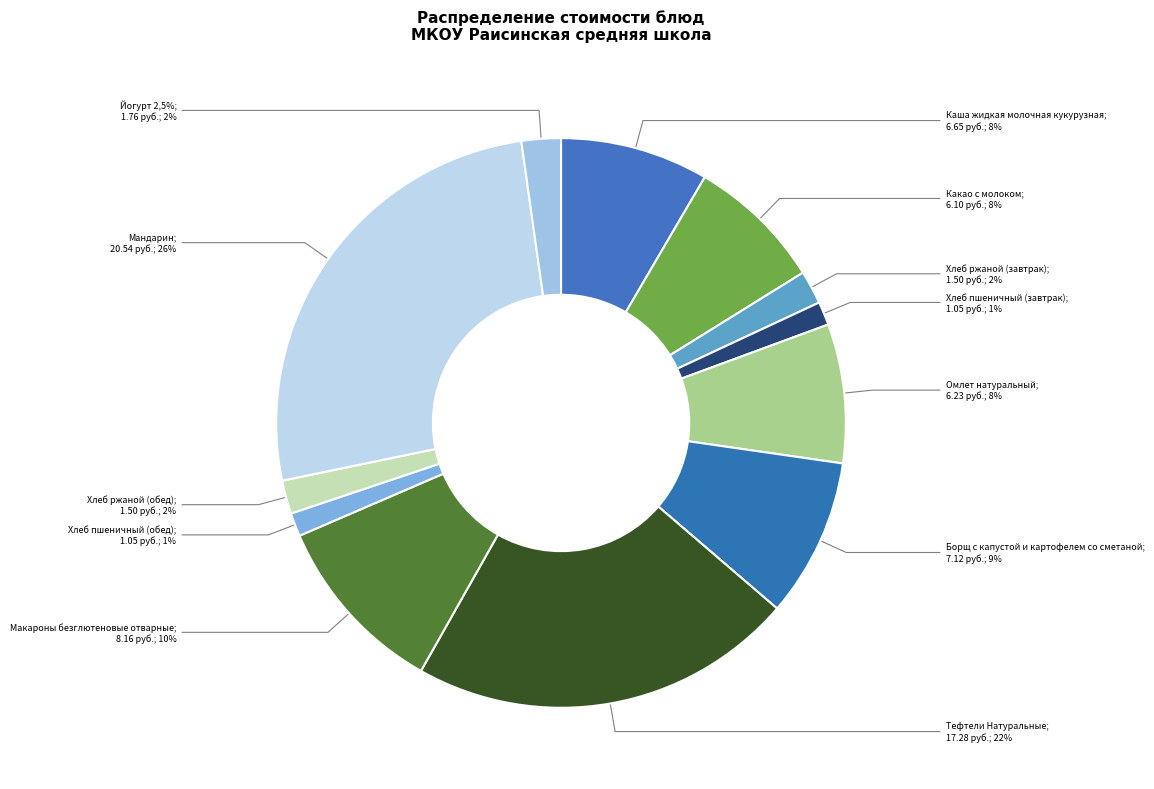

Count the number of slices in the pie.

12